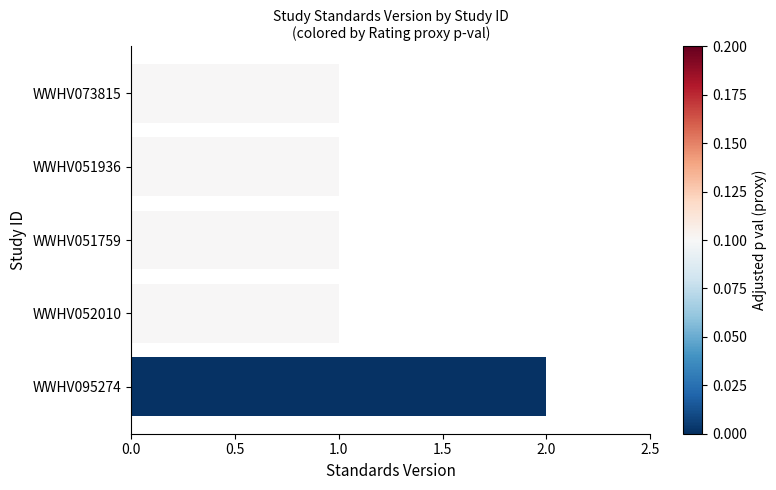

What is the greatest value displayed?

2